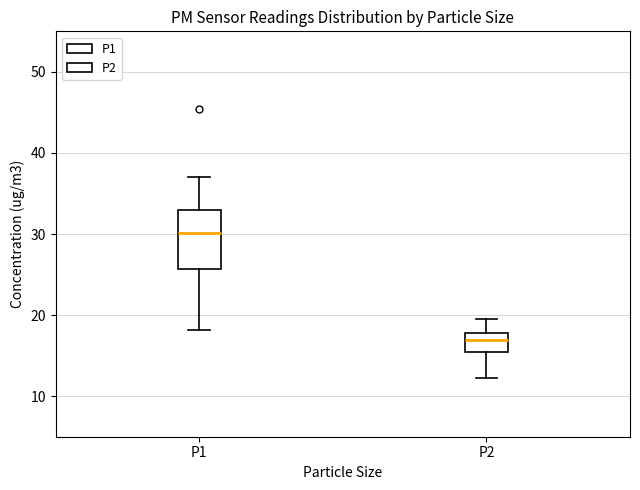

Which box's median line is the highest?

P1